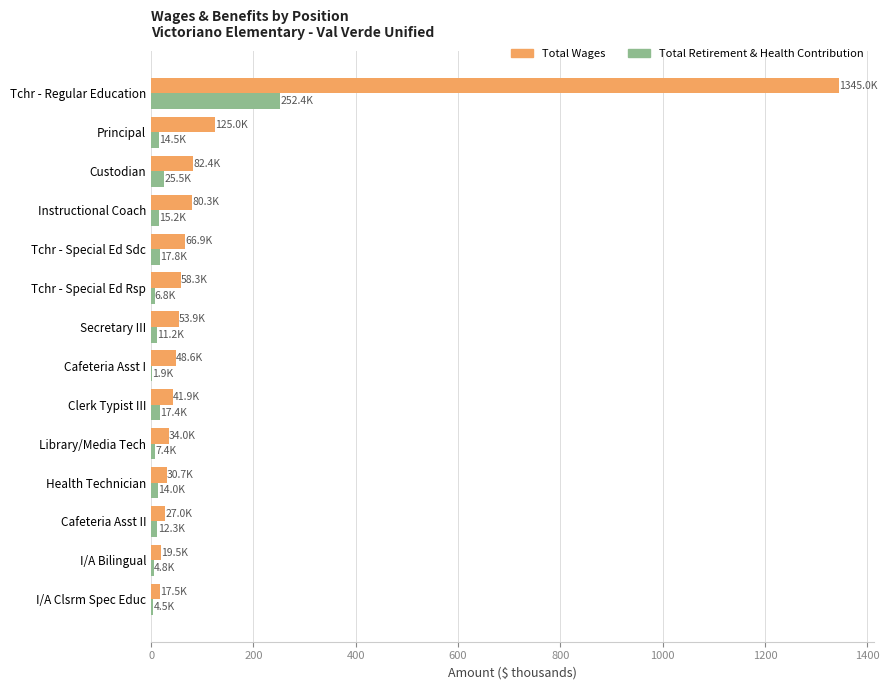

At which label is Total Wages closest to 681?

Principal